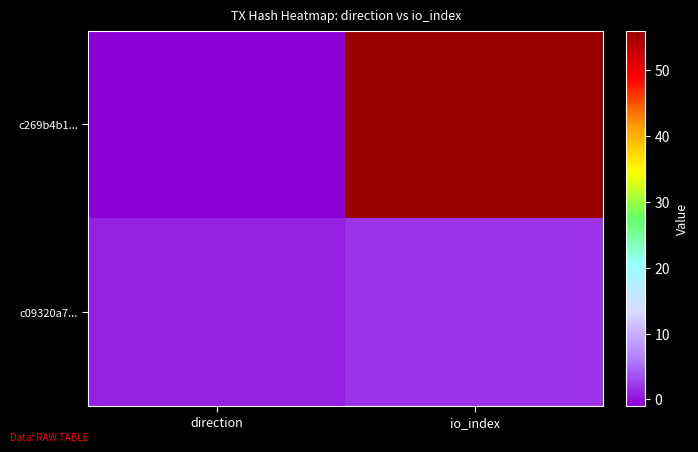

How many categories are shown in the chart?

2